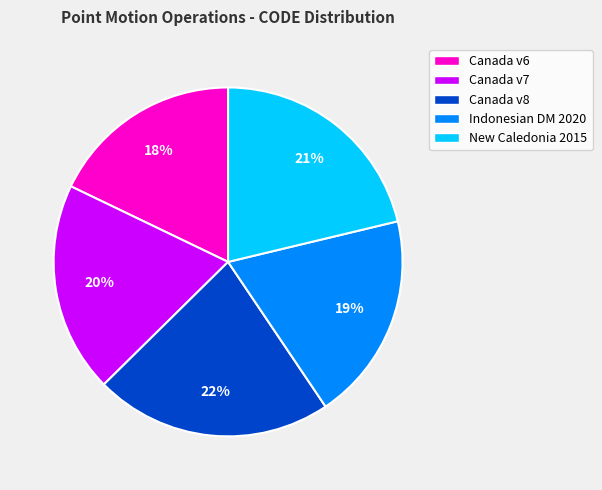

Count the number of slices in the pie.

5